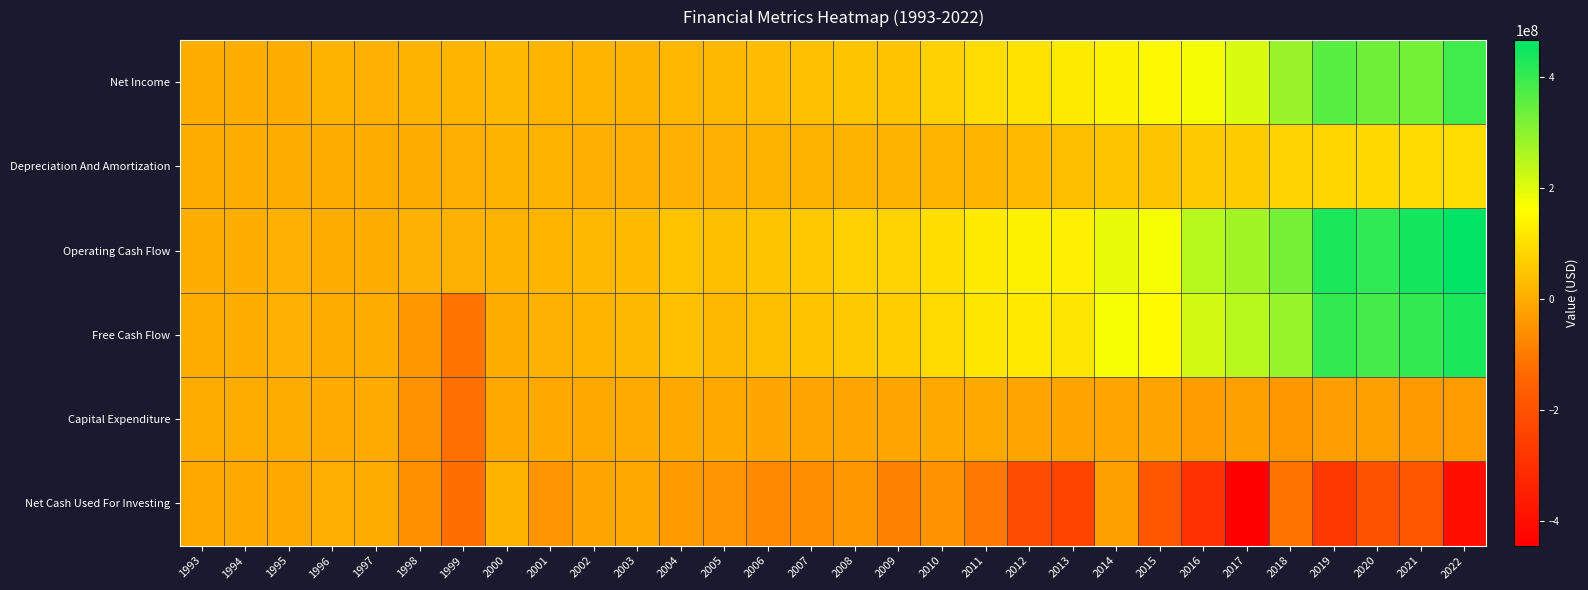

What is the difference between the highest and lowest values at 2006?

114469000